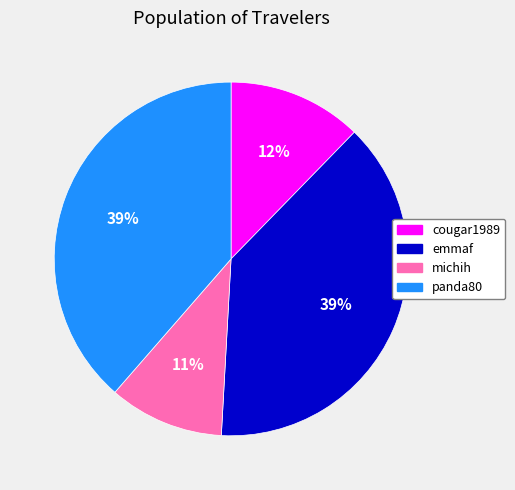

What is the smallest slice in the pie chart?

michih